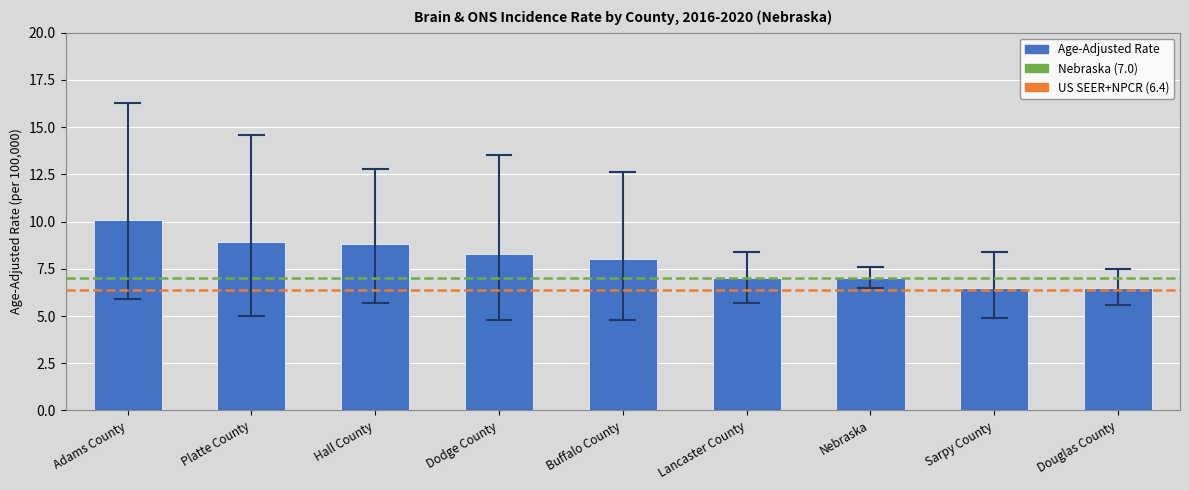

Reading left to right, list all the values displayed in this chart.

Adams County=10.1	Platte County=8.9	Hall County=8.8	Dodge County=8.3	Buffalo County=8.0	Lancaster County=7.0	Nebraska=7.0	Sarpy County=6.5	Douglas County=6.5